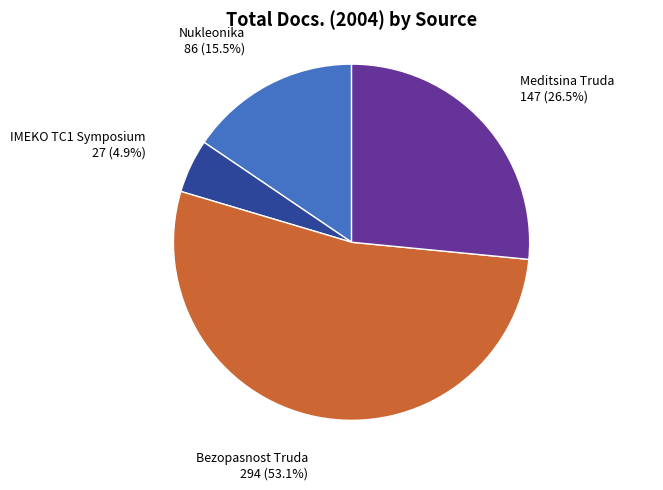

What percentage do Meditsina Truda and IMEKO TC1 Symposium together represent?

31.4%